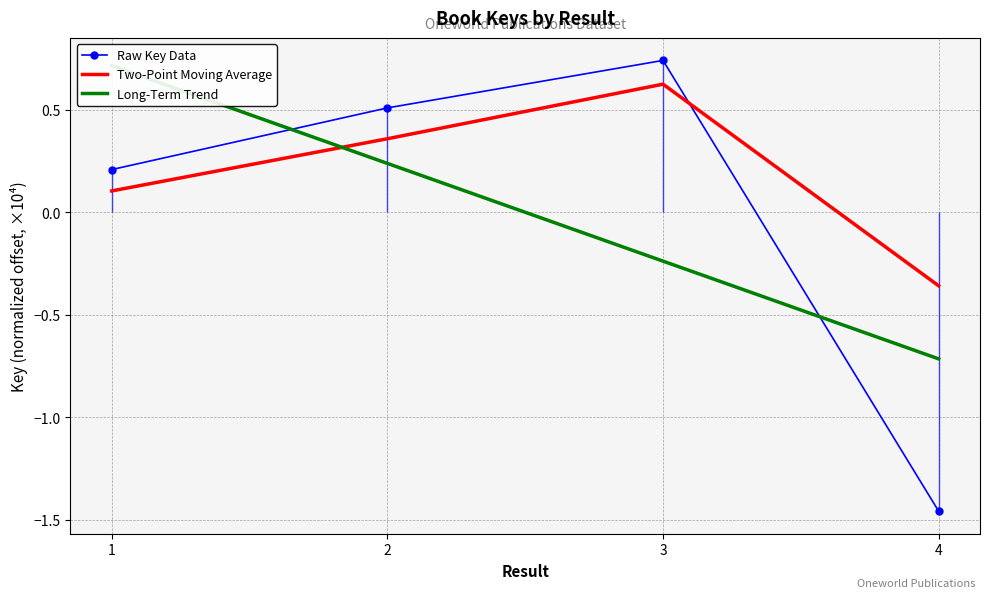

What is the value of the Long-Term Trend point at the 2nd from the left?

0.2